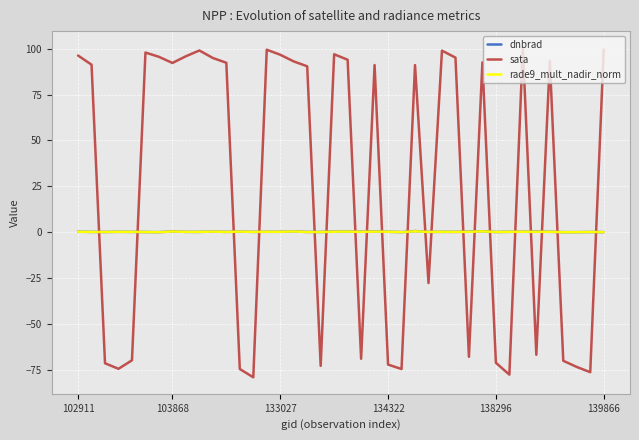

What is the minimum value for sata?

-79.1